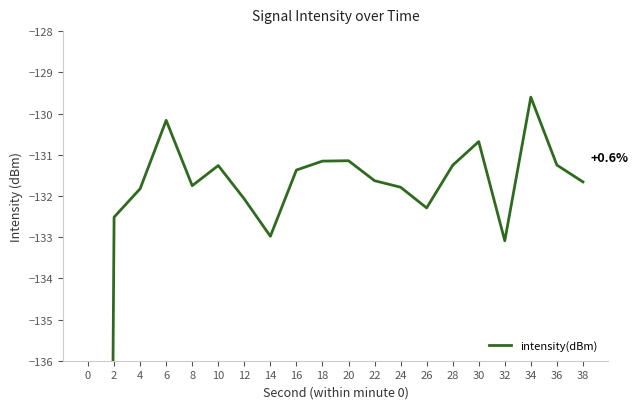

What is the minimum value shown in the chart?

-218.4